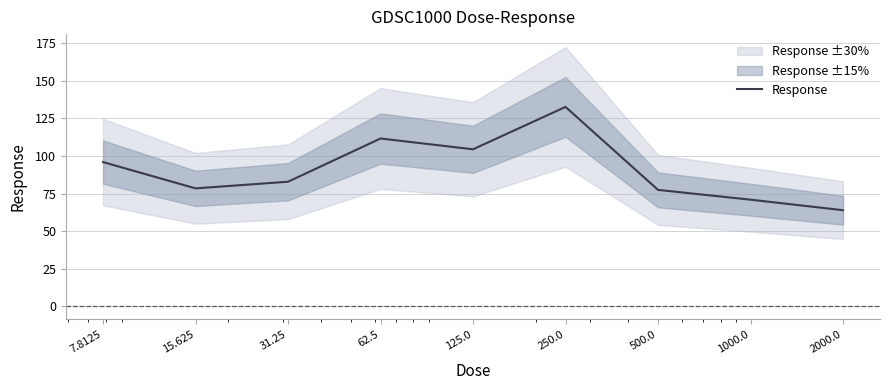

What is the label of the 7th point from the left?

500.0